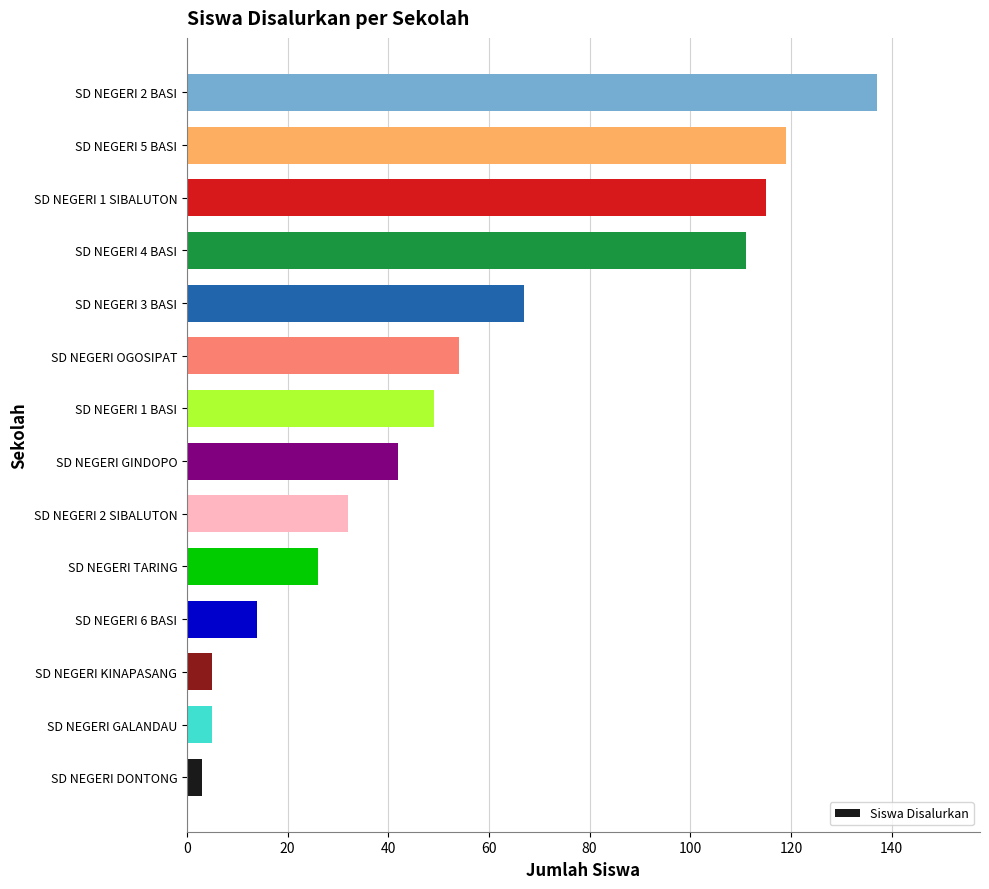

Count the number of data series in this chart.

1